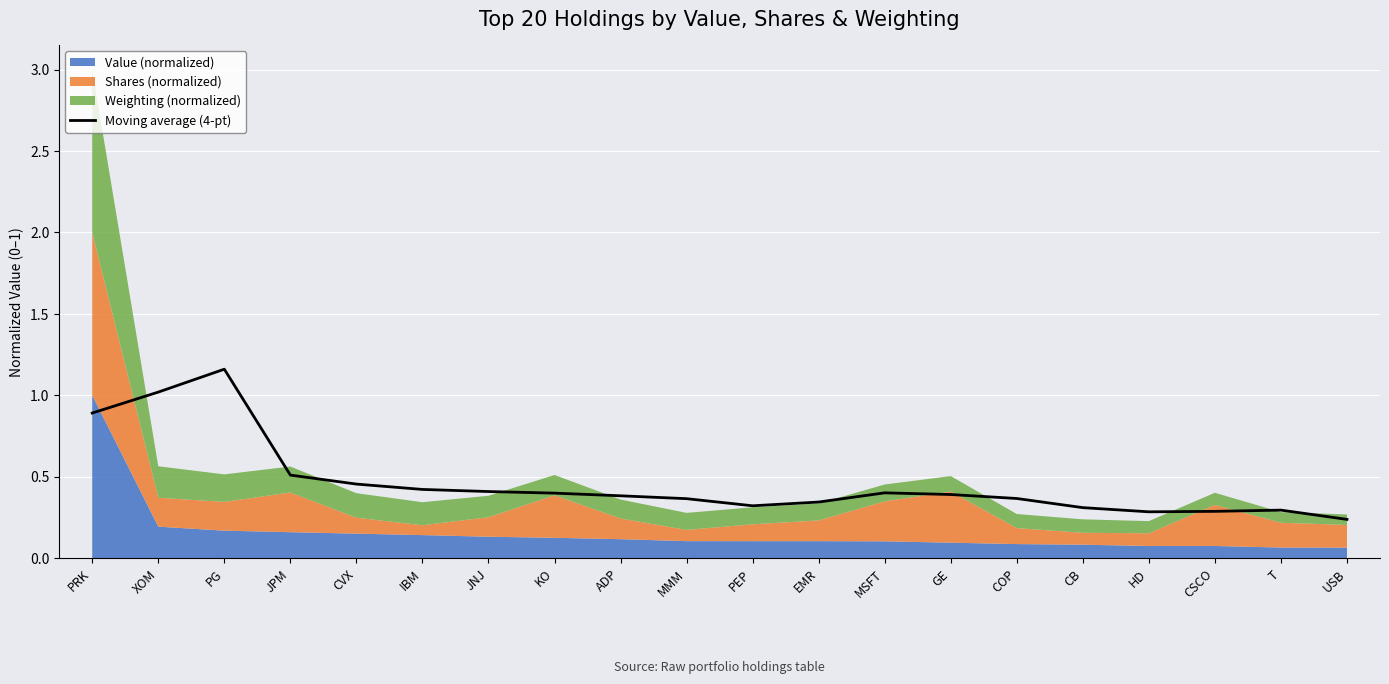

How many data points does each series have?

20